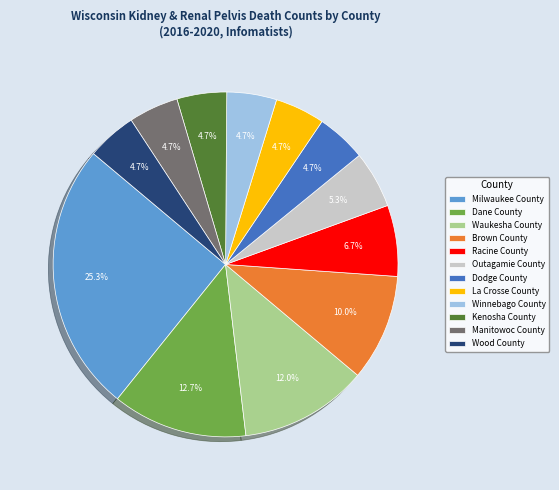

Which category has the biggest portion of the pie?

Milwaukee County